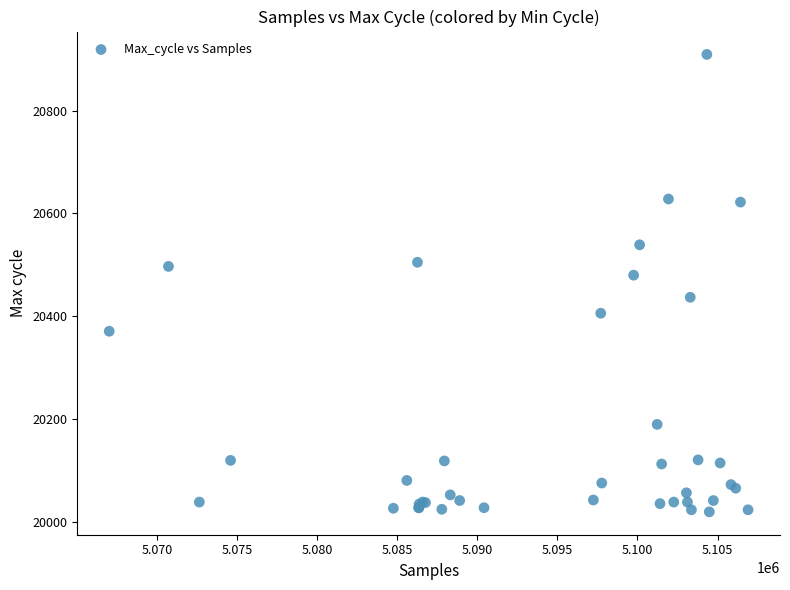

What Y value in the scatter plot is closest to 20464?

20480